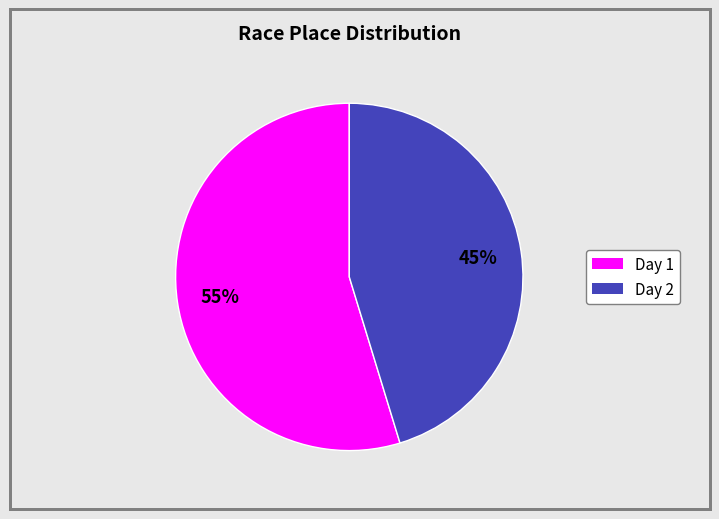

Does any single category account for the majority?

Yes